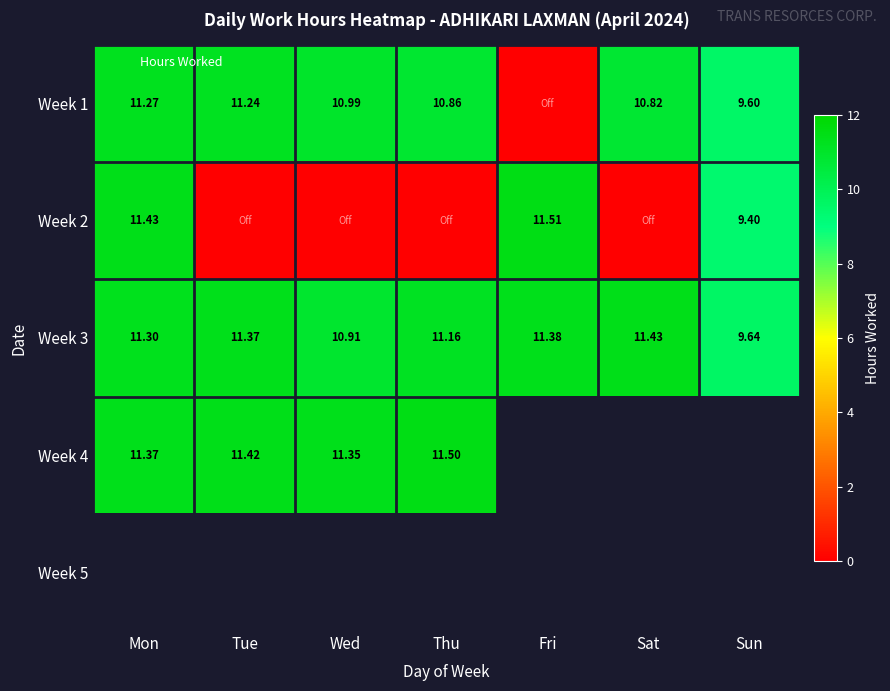

At which label does Week 2 reach its peak?

Fri